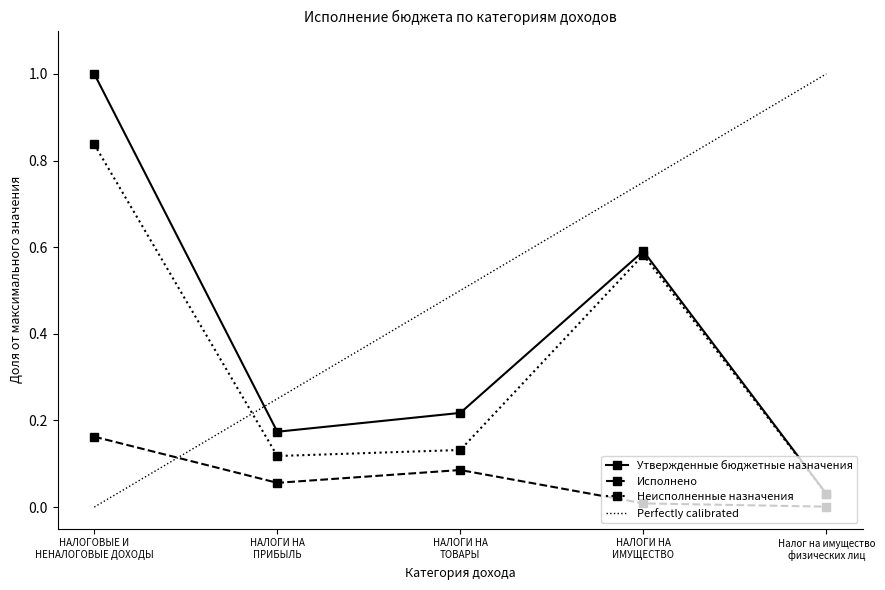

Is it true that Утвержденные бюджетные назначения equals 1.0 at НАЛОГОВЫЕ И
НЕНАЛОГОВЫЕ ДОХОДЫ?

True